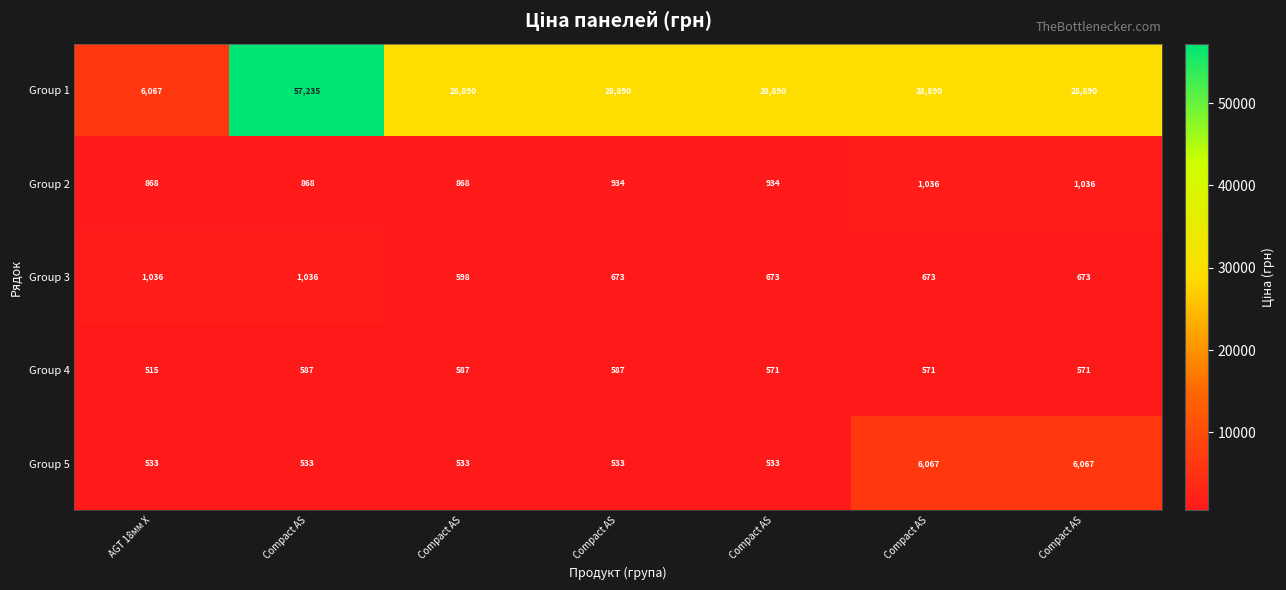

How many values in the Group 2 series are below 934?

3